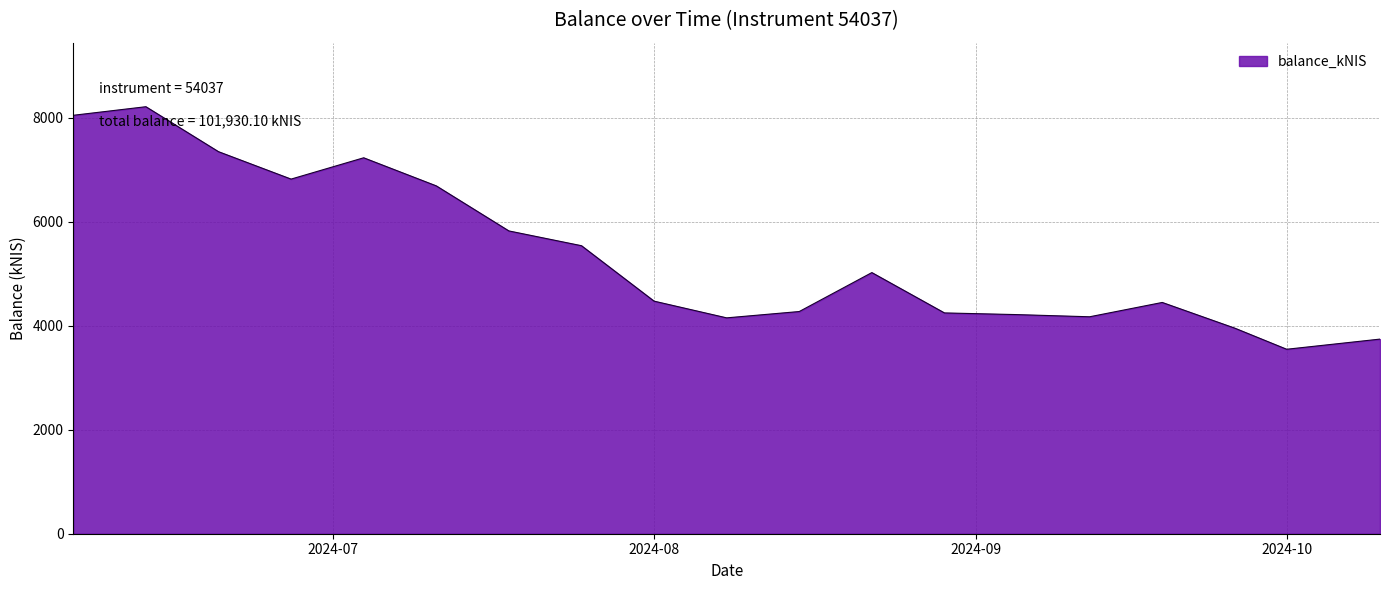

What is the maximum value shown in the chart?

8210.2